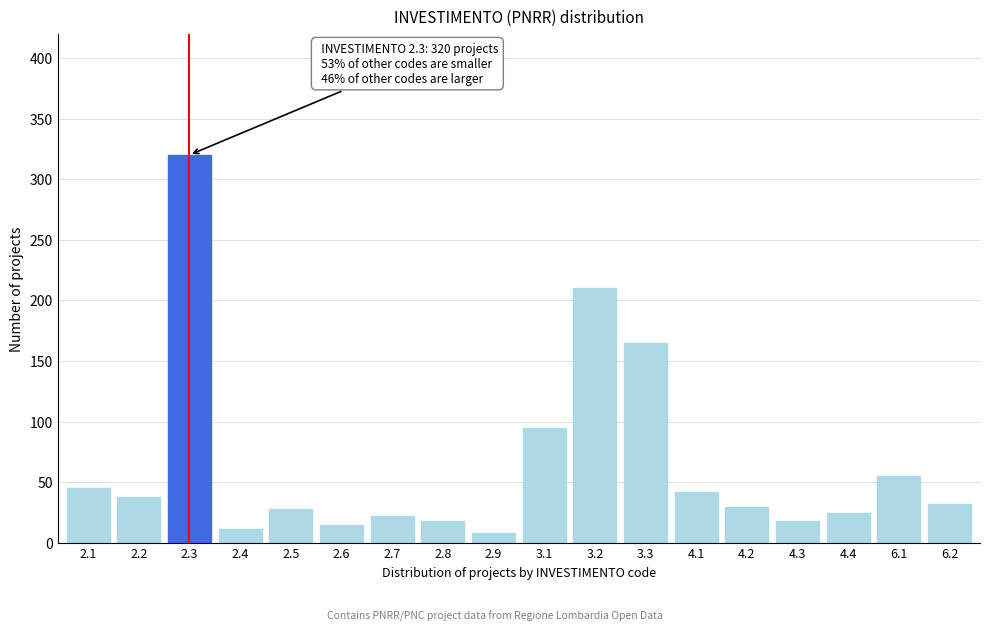

Reading right to left, extract all data points from this chart.

6.2=32	6.1=55	4.4=25	4.3=18	4.2=30	4.1=42	3.3=165	3.2=210	3.1=95	2.9=8	2.8=18	2.7=22	2.6=15	2.5=28	2.4=12	2.3=320	2.2=38	2.1=45